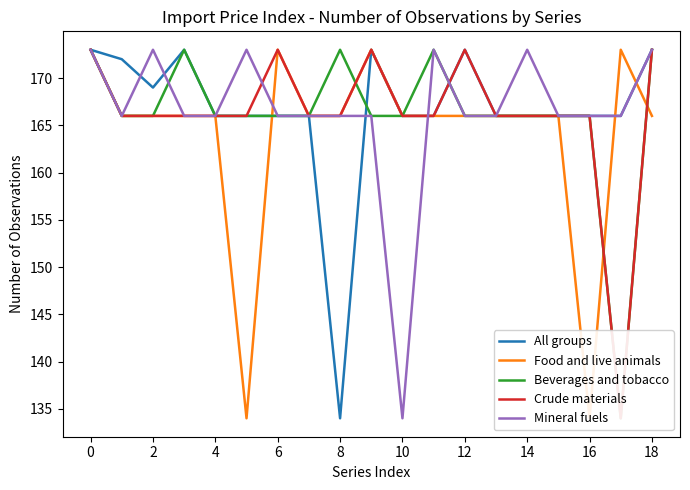

Read the Crude materials value at 14, to the nearest 10.

170